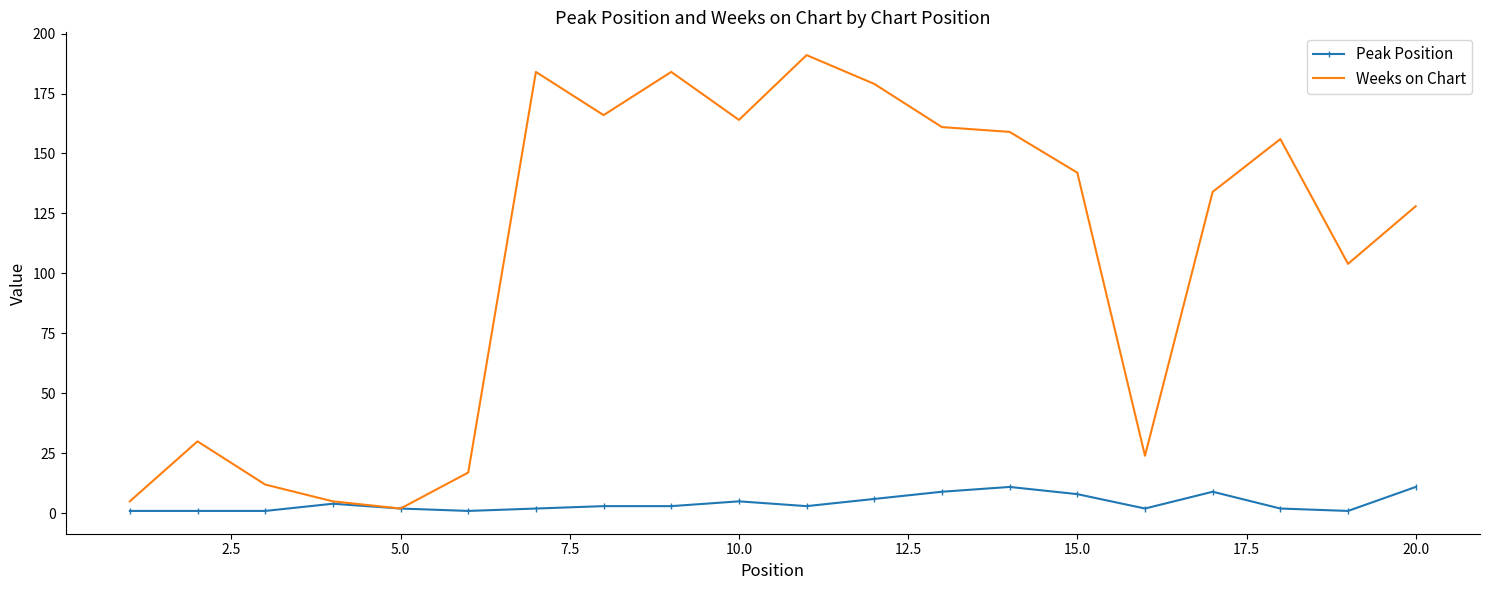

What is the average value of the Weeks on Chart series?

107